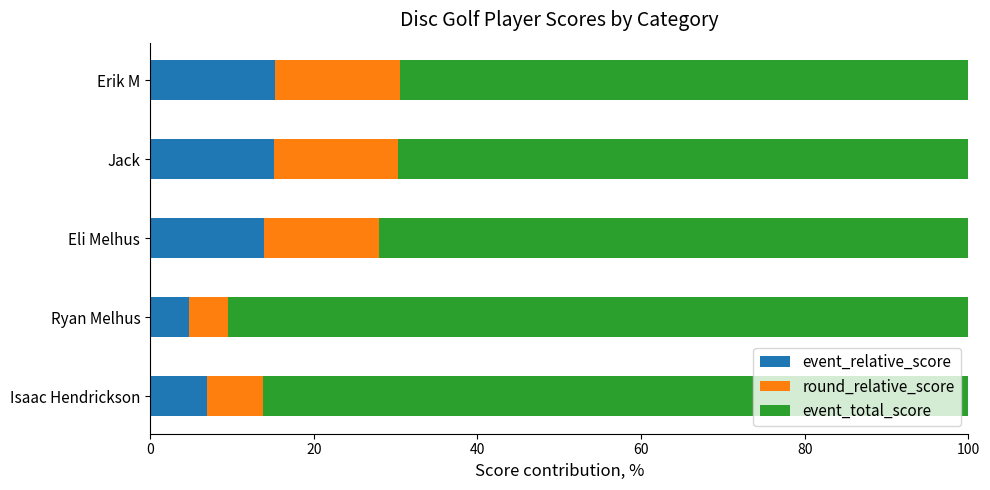

What is the difference between the maximum and minimum values in the event_relative_score series?

10.5